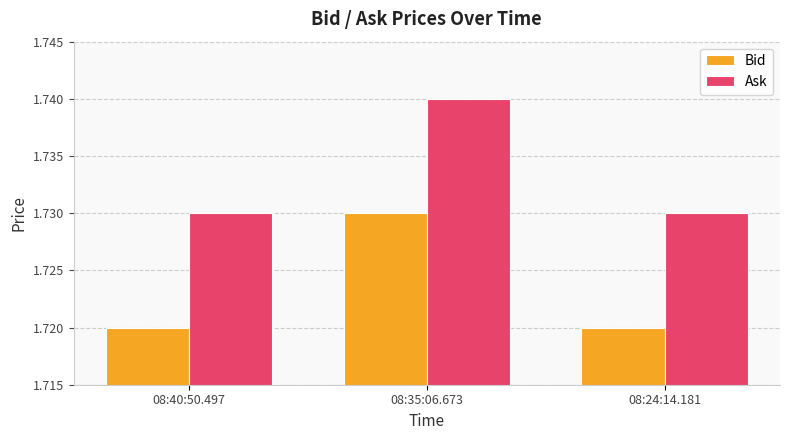

How many bars are there in total?

6